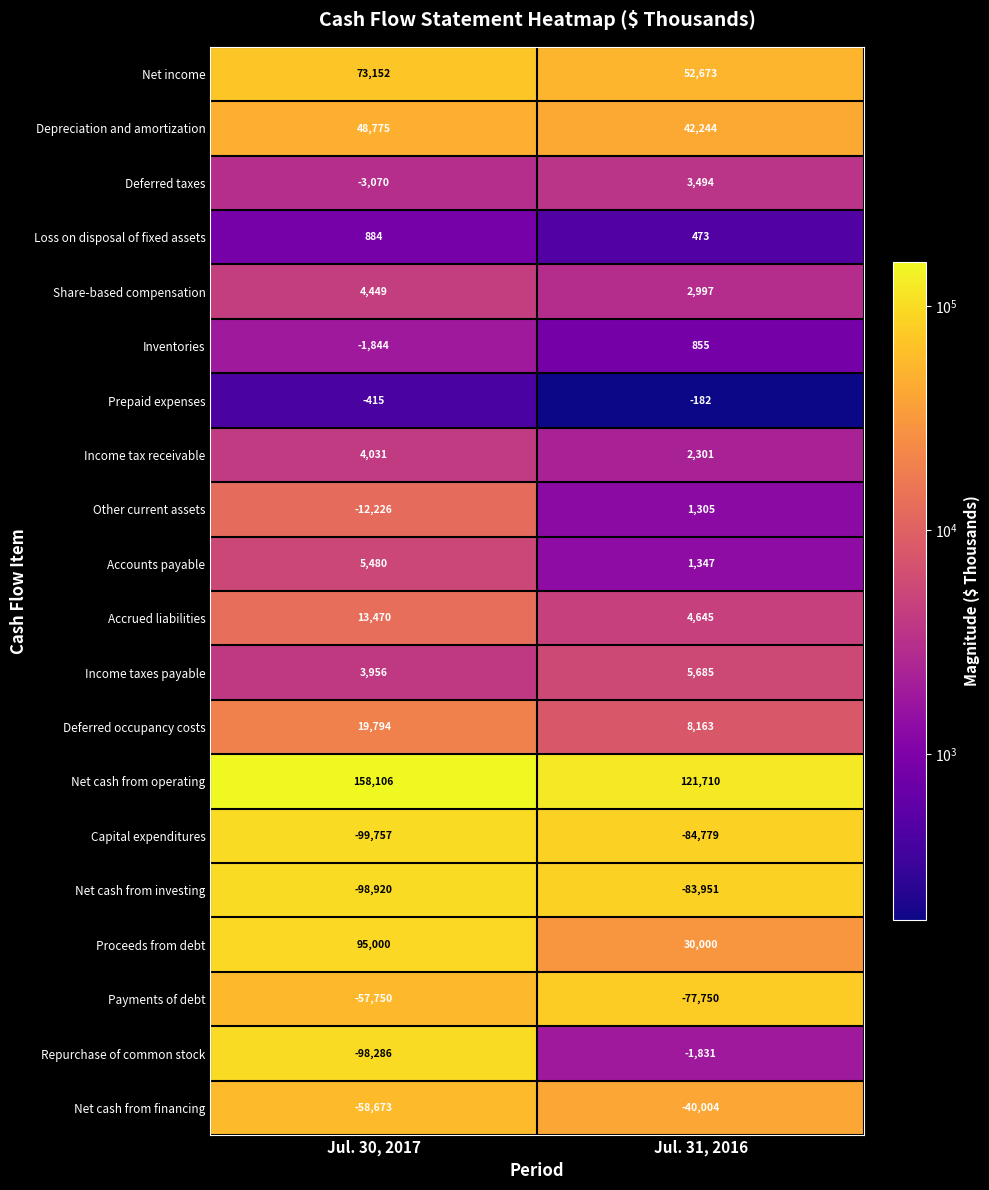

Rank the series at Jul. 30, 2017 from lowest to highest value.

Capital expenditures, Net cash from investing, Repurchase of common stock, Net cash from financing, Payments of debt, Other current assets, Deferred taxes, Inventories, Prepaid expenses, Loss on disposal of fixed assets, Income taxes payable, Income tax receivable, Share-based compensation, Accounts payable, Accrued liabilities, Deferred occupancy costs, Depreciation and amortization, Net income, Proceeds from debt, Net cash from operating